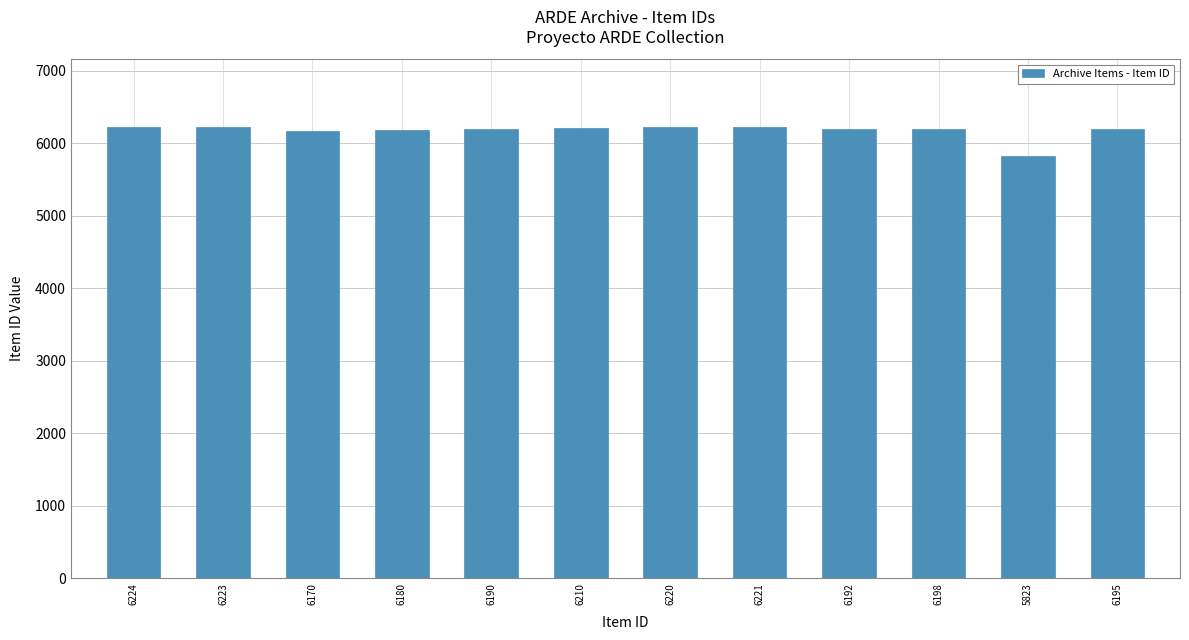

Which category has the lowest value across all series?

5823